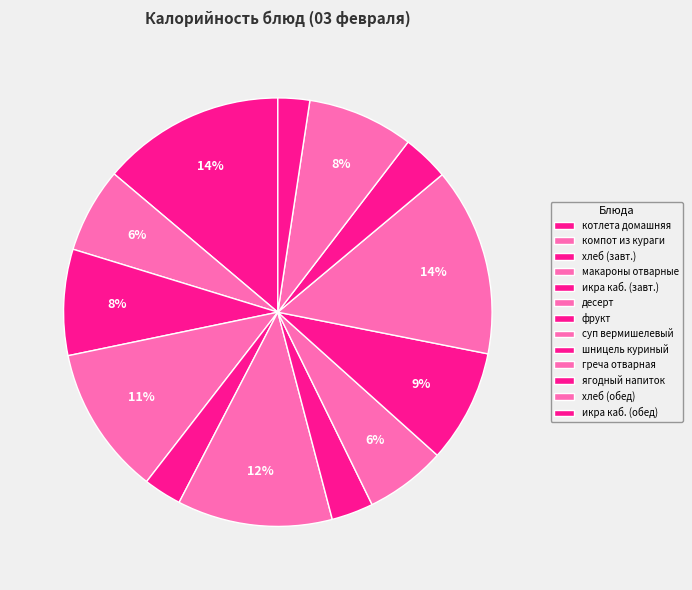

What percentage is the шницель куриный slice, to the nearest percent?

9%